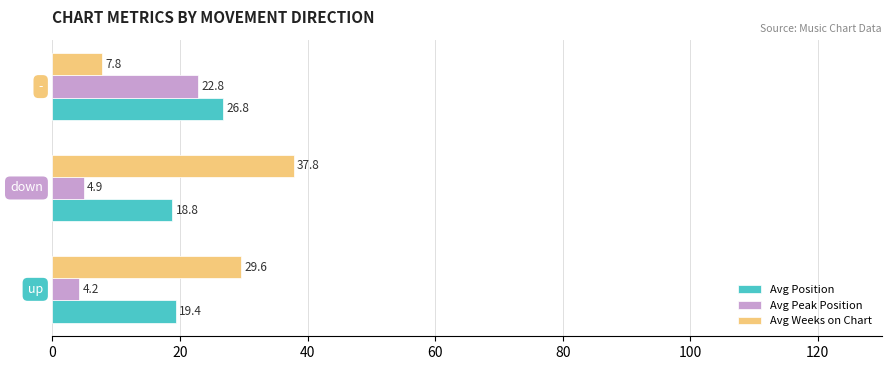

List the series in order of their overall mean, highest first.

Avg Weeks on Chart, Avg Position, Avg Peak Position